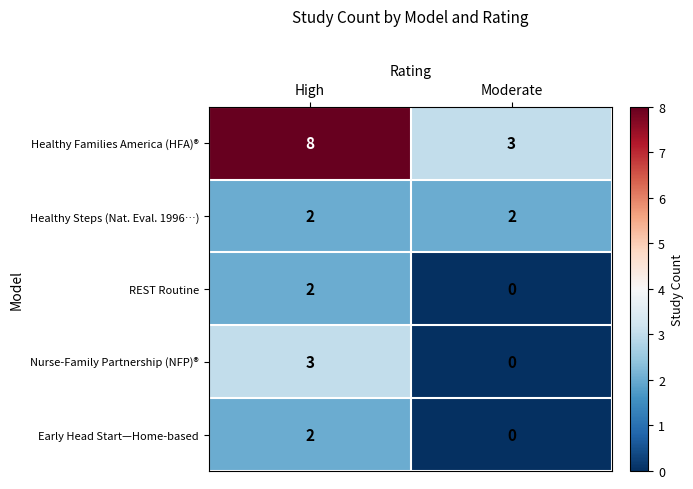

What is the total value across all series at Moderate?

5